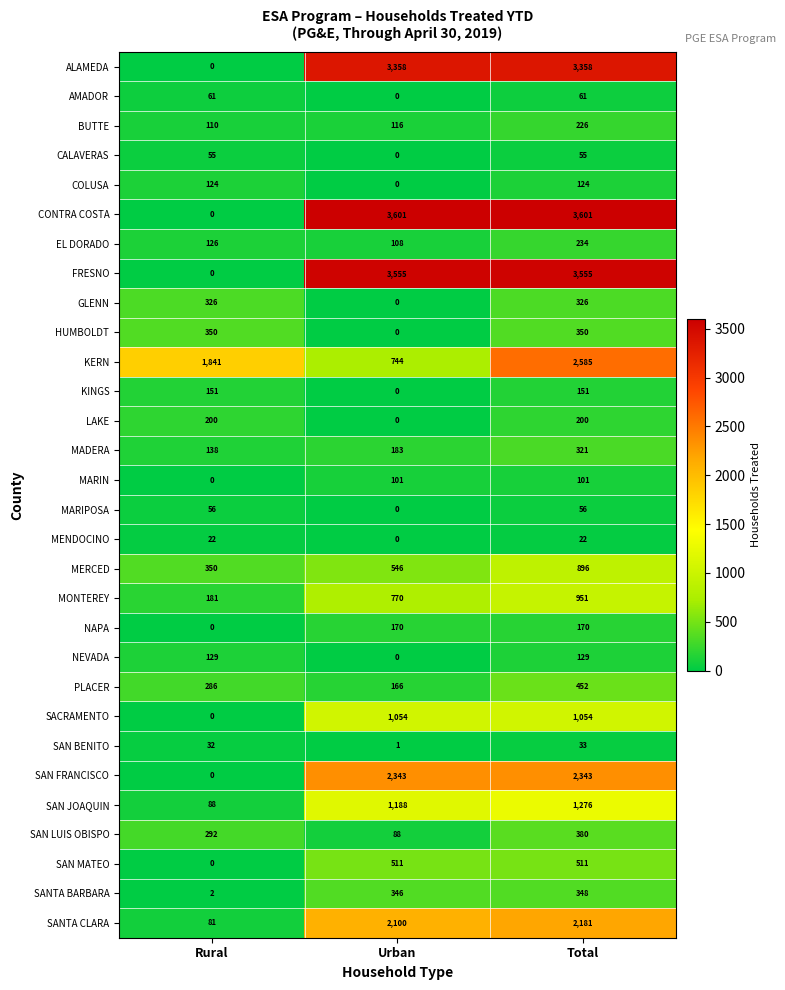

What is the difference between the highest and lowest values at Rural?

1841